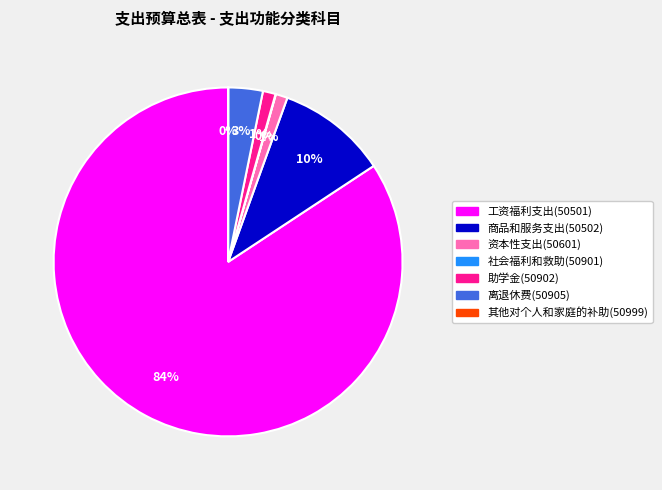

What percentage is the 助学金(50902) slice, to the nearest percent?

1%